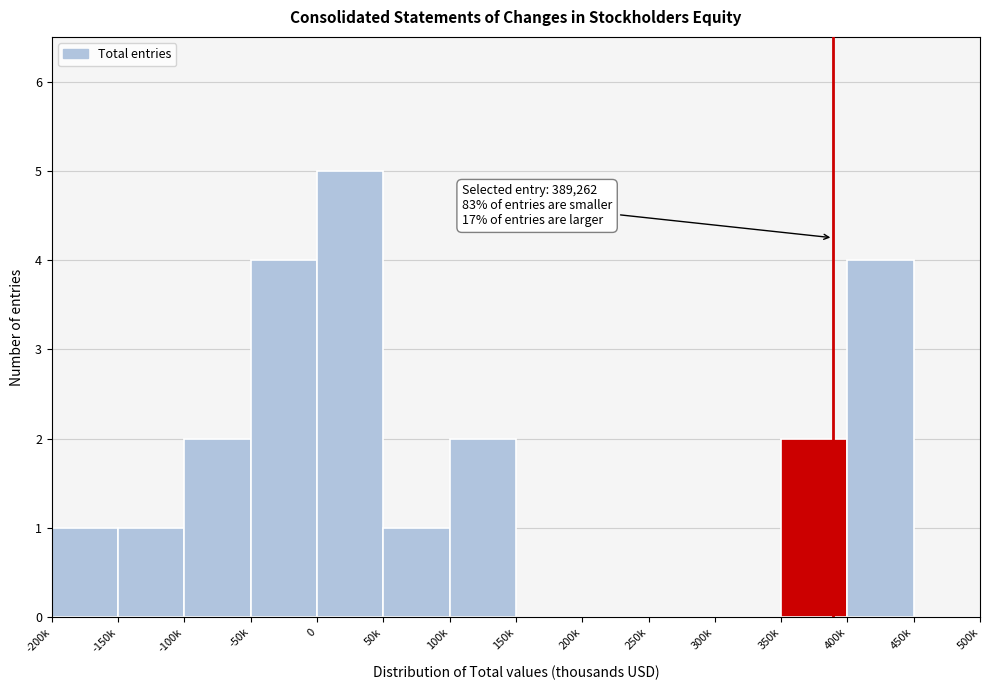

Reading left to right, extract all data points from this chart.

-200k=1	-150k=1	-100k=2	-50k=4	0=5	50k=1	100k=2	150k=0	200k=0	250k=0	300k=0	350k=2	400k=4	450k=0